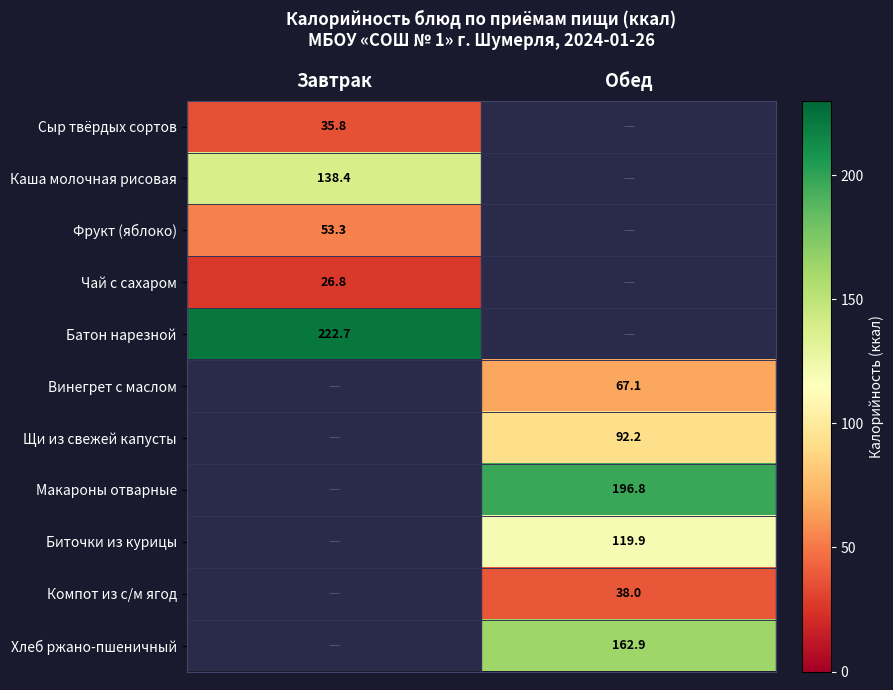

The value of Винегрет с маслом at Обед is 67.1. True or false?

True